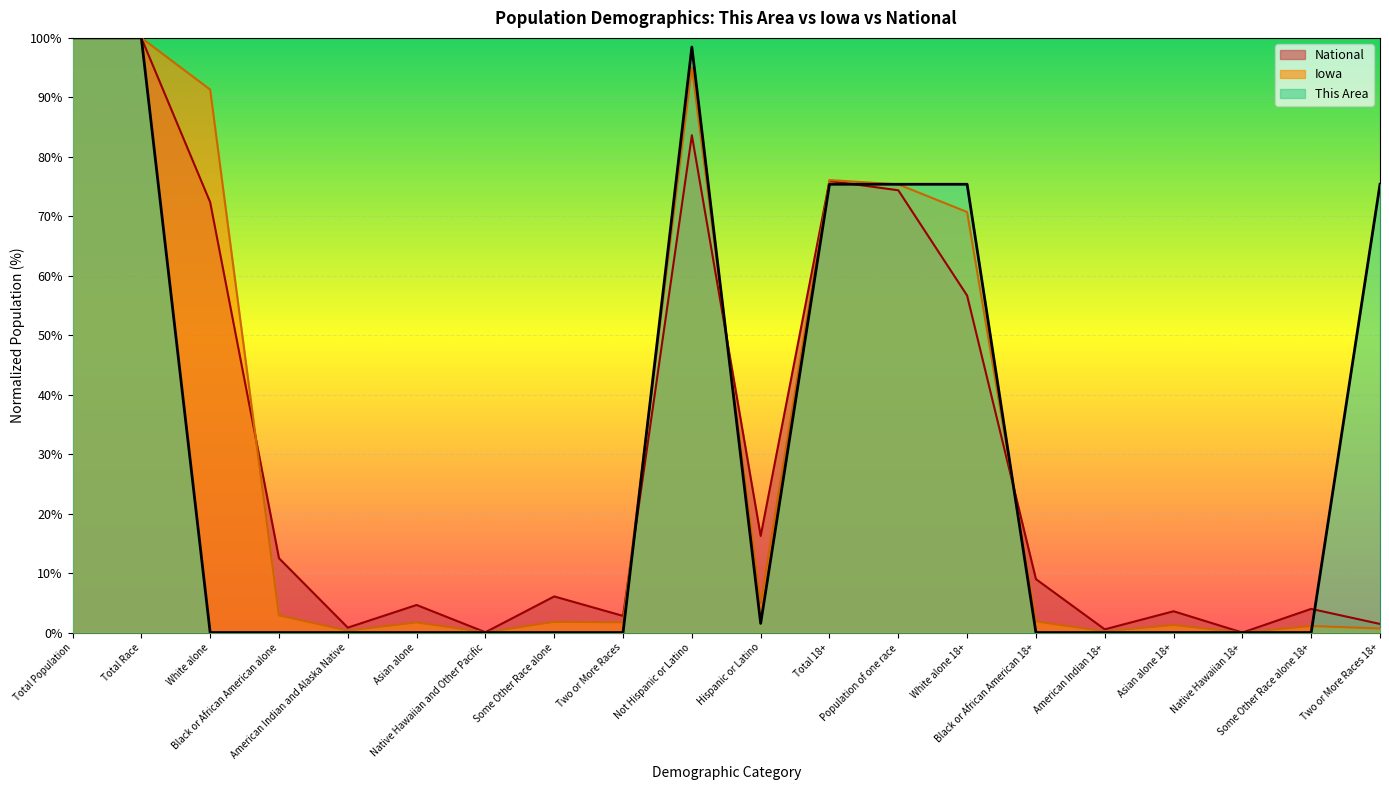

What is the sum of all National values?

624.6